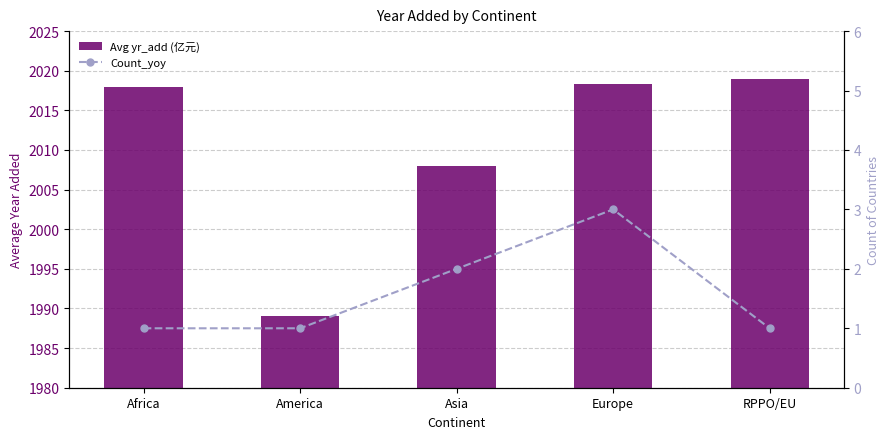

Which category has the lowest value in the Count_yoy series?

Africa